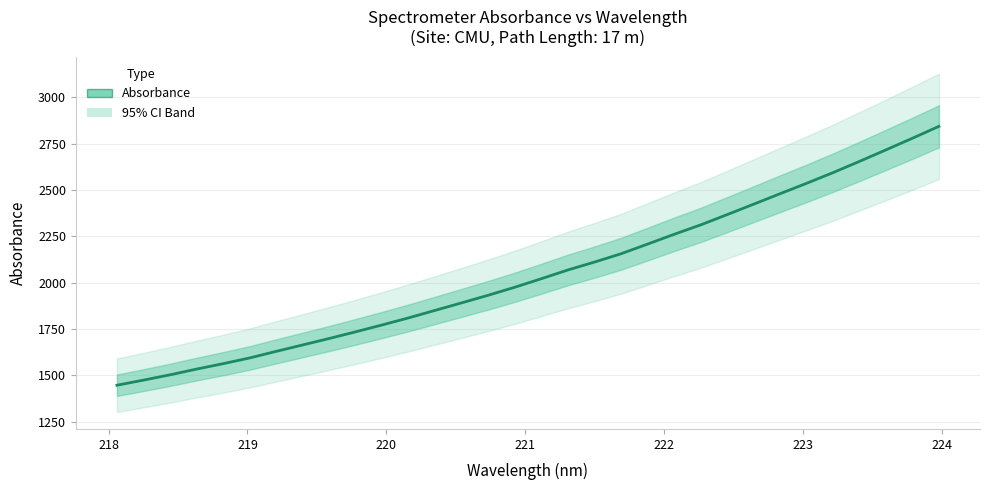

How many data points does each series have?

32